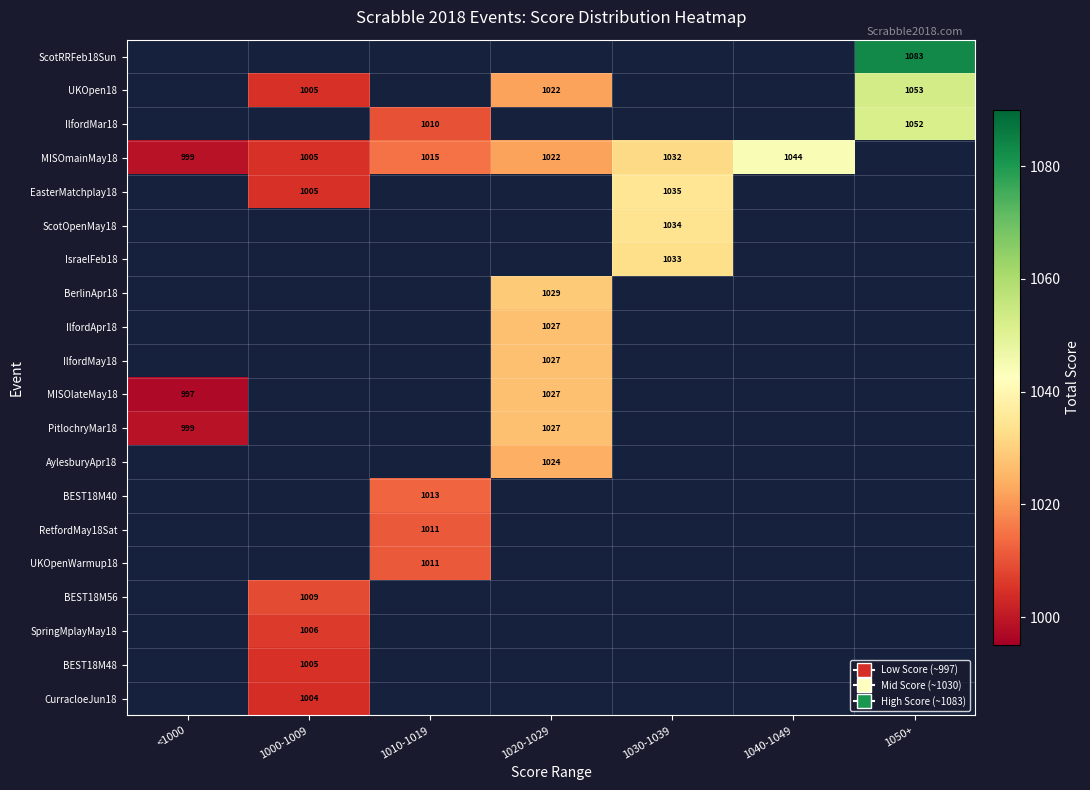

The MISOmainMay18 series shows 1015 at 1010-1019. True or false?

True